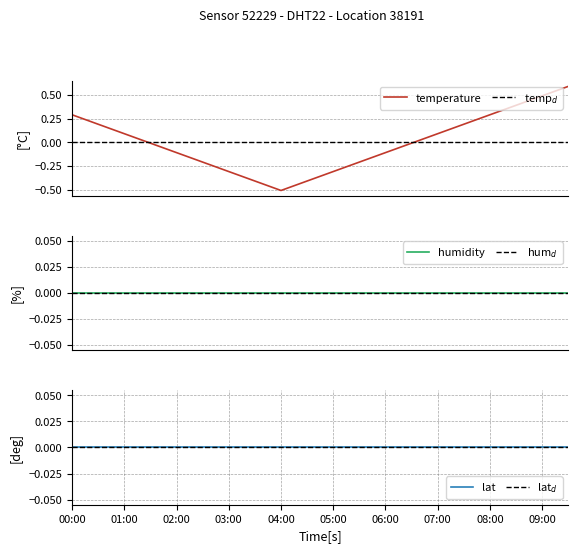

True or false: hum$_d$ and lat cross at least once.

False